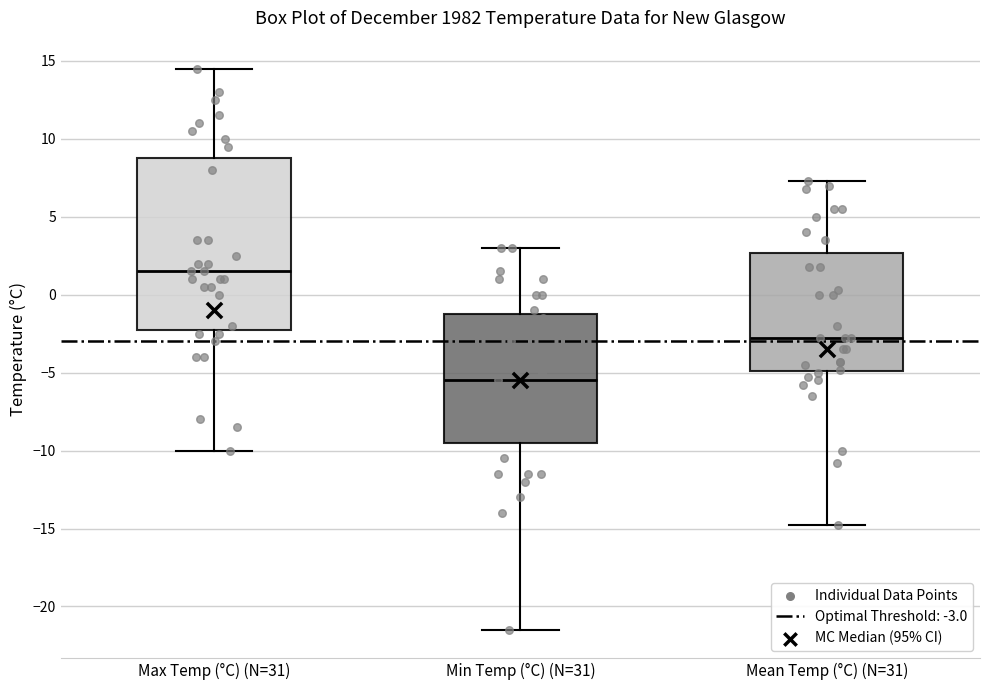

Reading left to right, read every box against the y-axis: the position of its median line, the range the box covers, and the ends of its whiskers. The values are not printed on the chart, so give them approximately, as read against the axis.

Max Temp (°C) (N=31): median 1.5, box -2.0 to 9.0, whiskers -10.0 to 14.5
Min Temp (°C) (N=31): median -5.5, box -9.5 to -1.0, whiskers -21.5 to 3.0
Mean Temp (°C) (N=31): median -3.0, box -5.0 to 2.5, whiskers -15.0 to 7.5